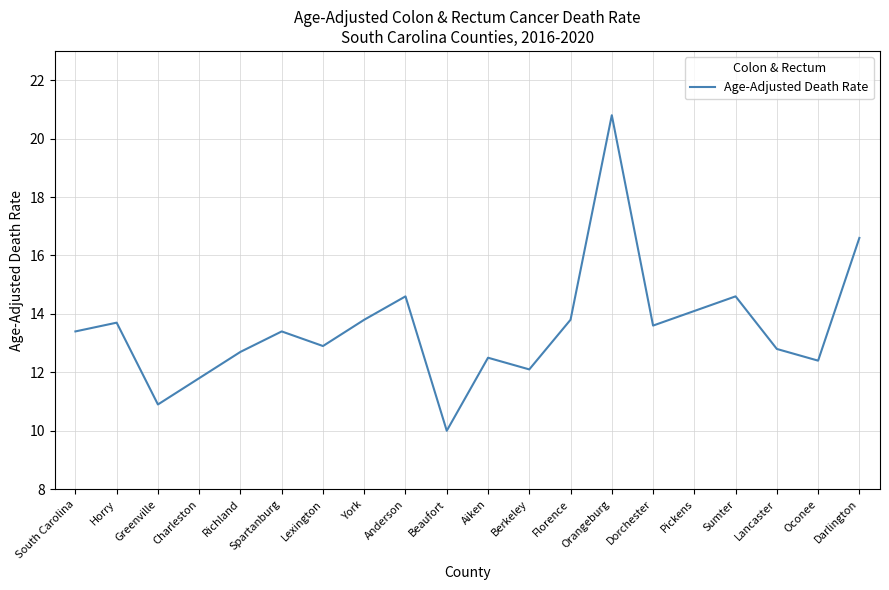

True or false: the data shows 13.6 at Dorchester.

True